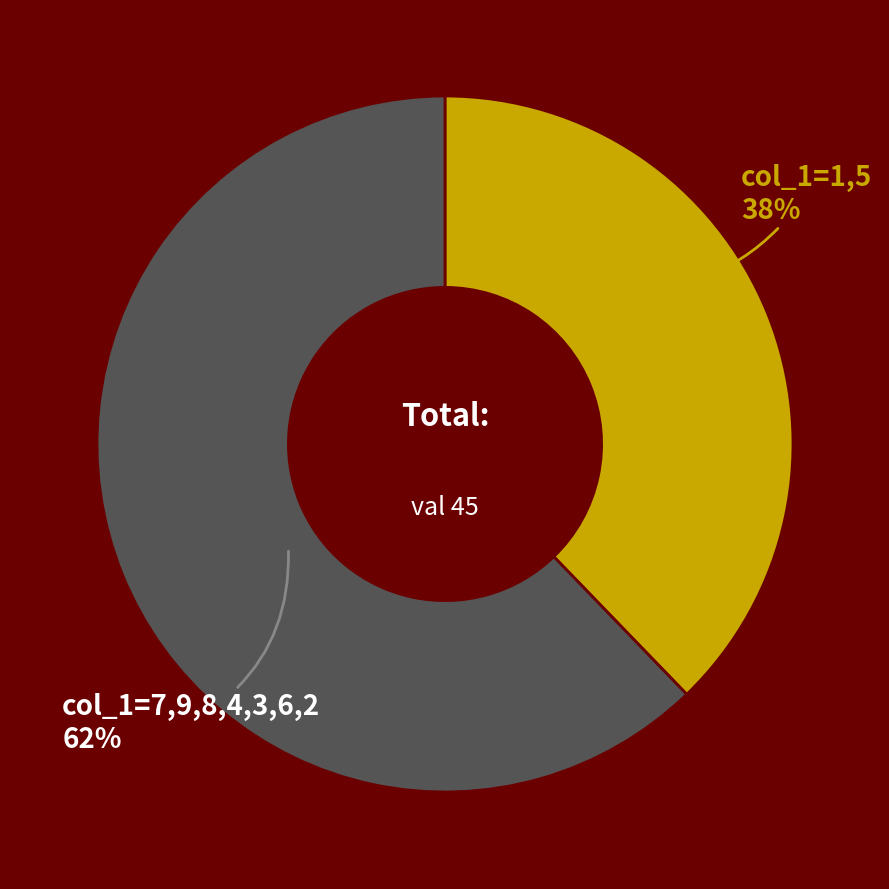

To the nearest percent, what is the average slice percentage?

50%